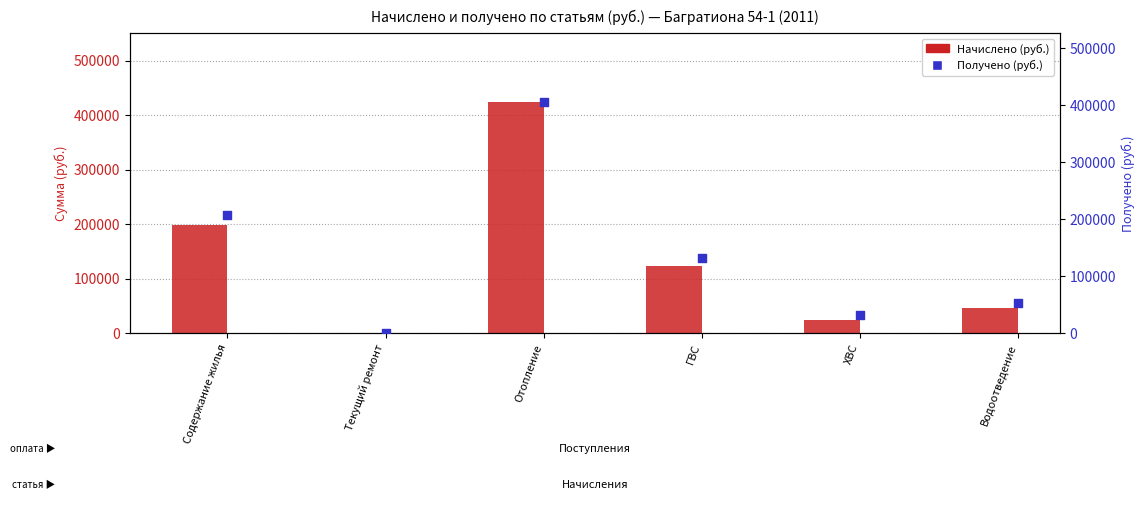

Which series has the largest total across all categories?

Получено (руб.)